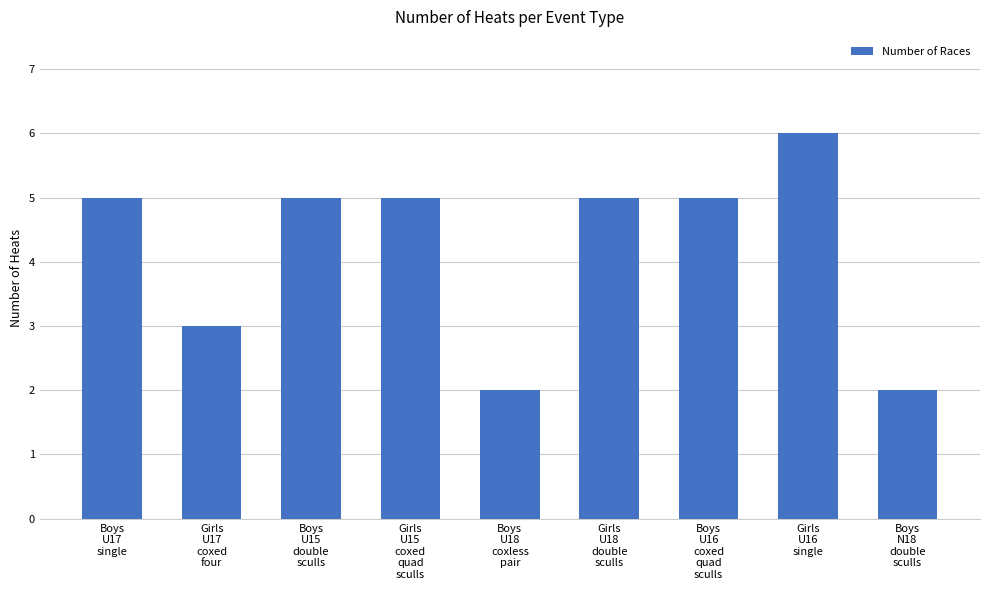

Is it true that the value at Girls
U15
coxed
quad
sculls is 5?

True